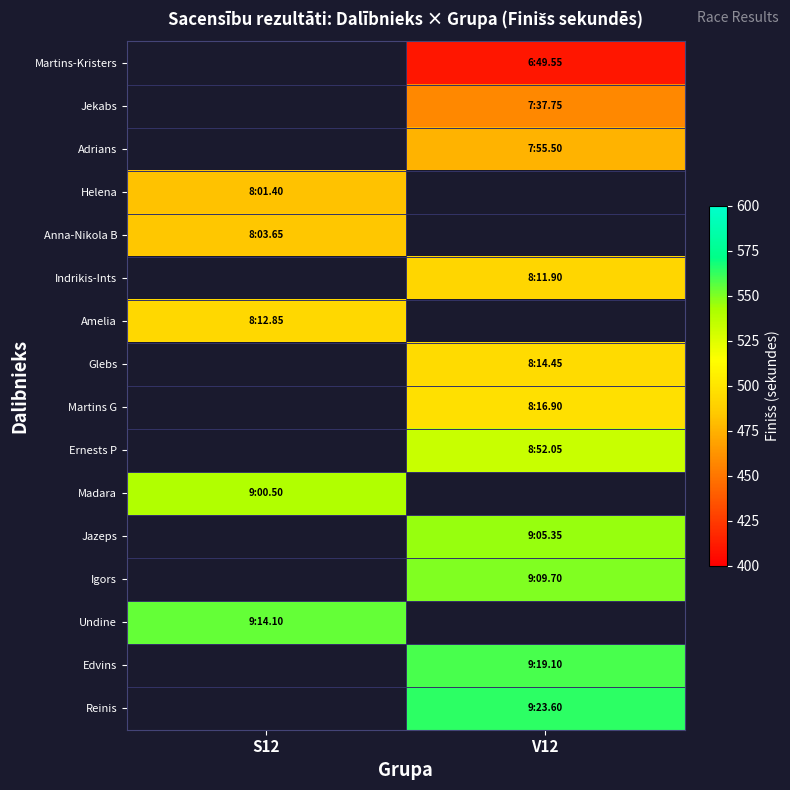

What is the spread (max minus min) of values at V12?

563.6